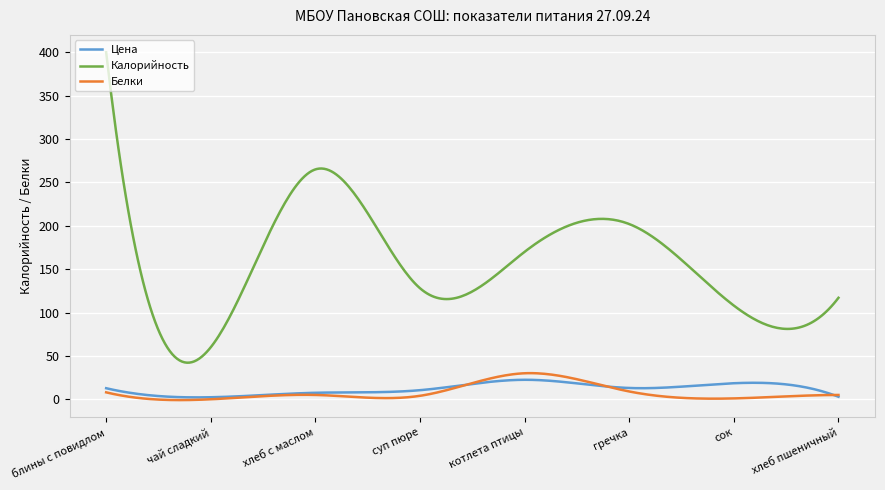

True or false: Калорийность and Цена cross at least once.

False